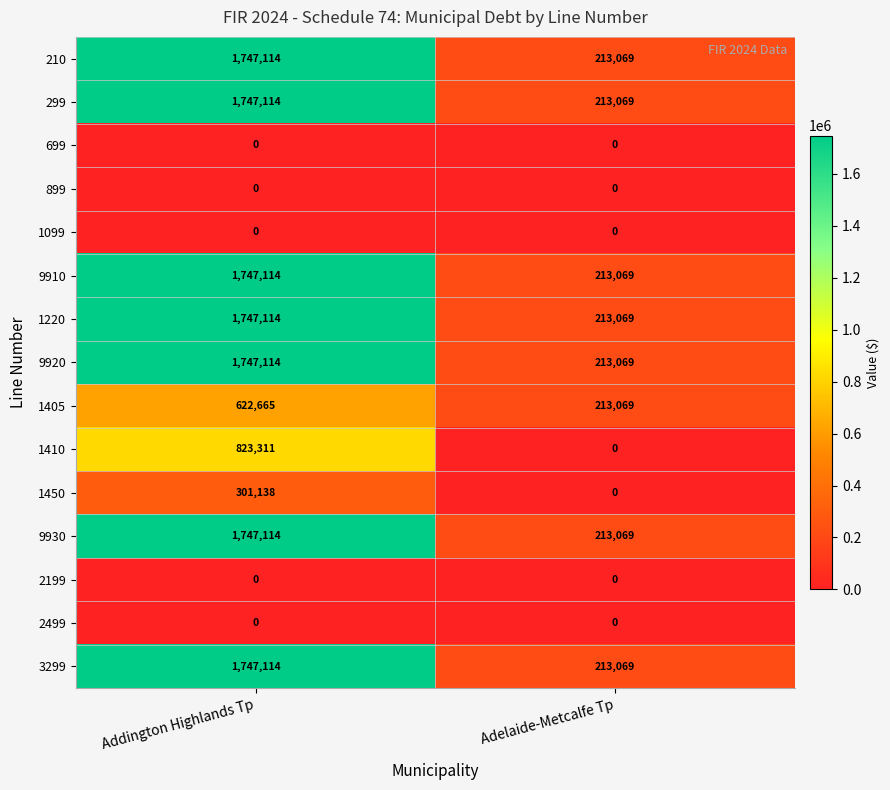

At which category does the chart reach its peak across all series?

Addington Highlands Tp